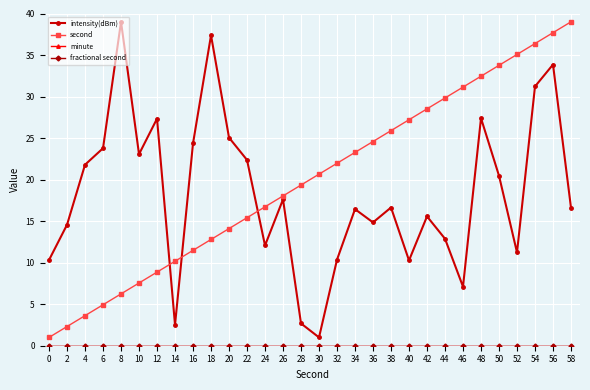

Is this an area chart (filled region under the line)?

No